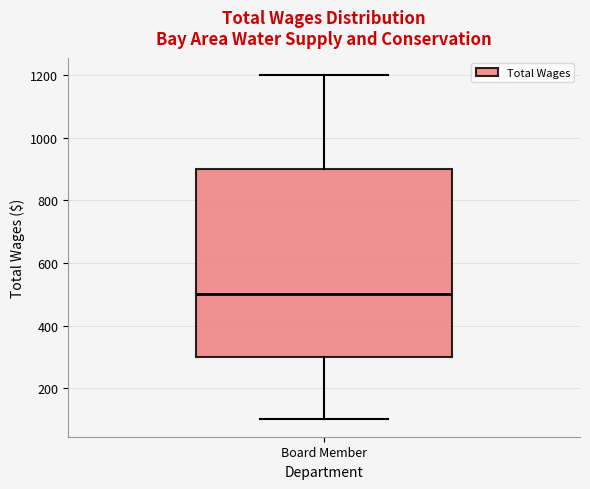

Read this box plot against the y-axis: the position of the median line, the range covered by the box, and the ends of both whiskers. The values are not printed on the chart, so give them approximately, as read against the axis.

median 500, box 300 to 900, whiskers 100 to 1200